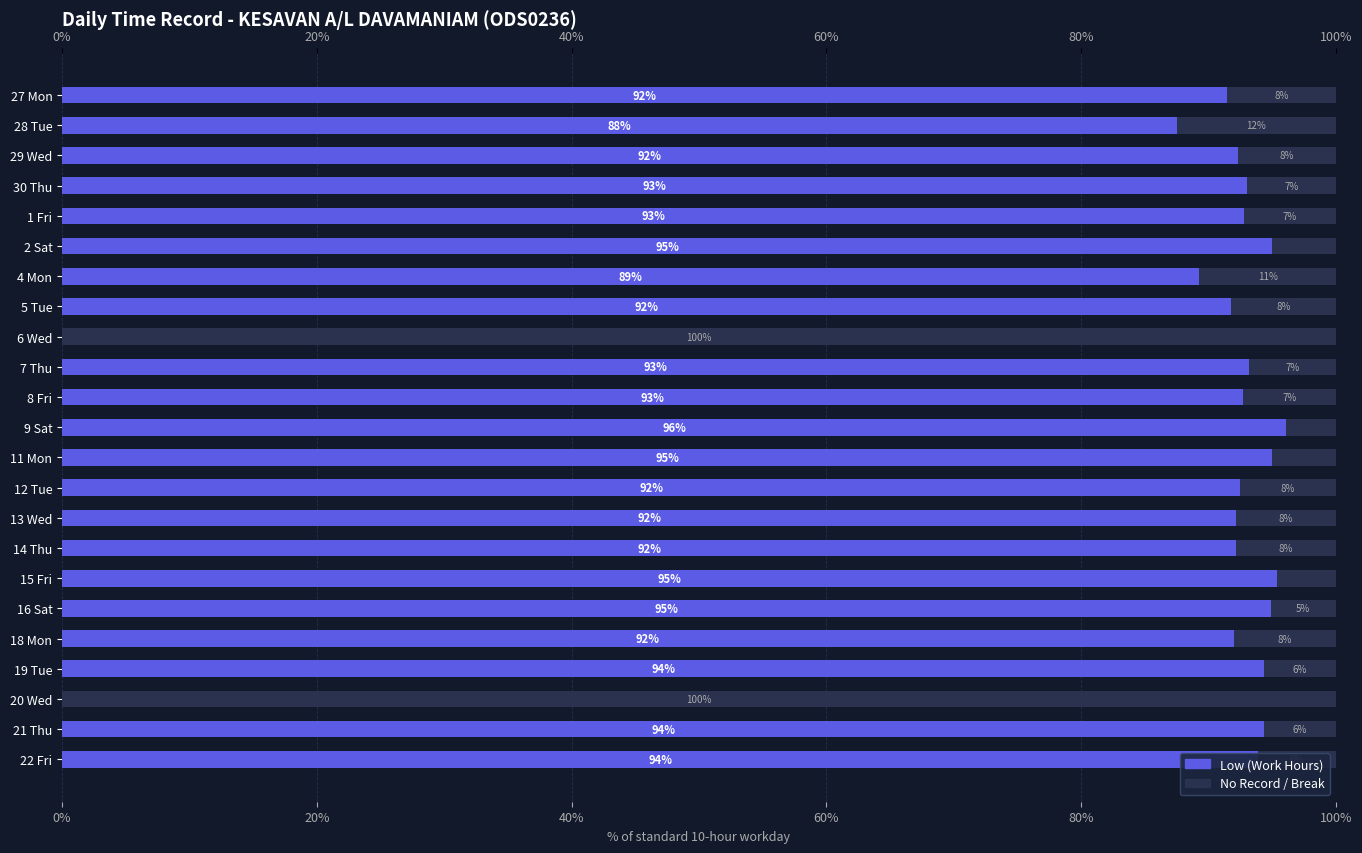

Does the chart contain any negative values?

No